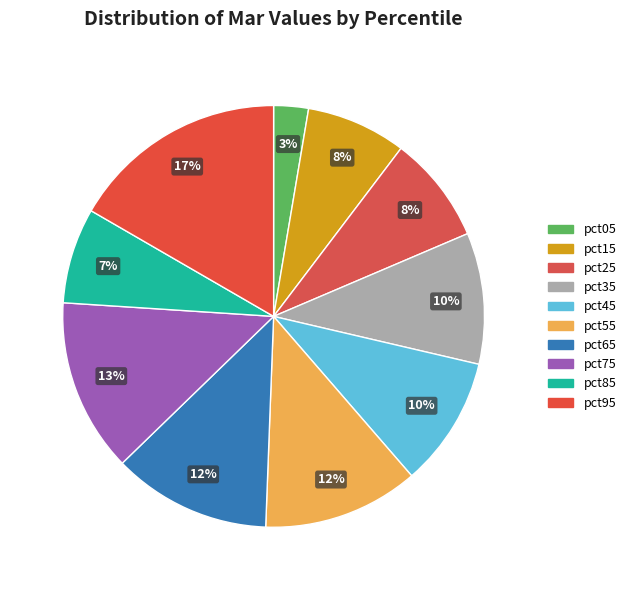

The pct75 slice represents 13% of the pie. True or false?

True